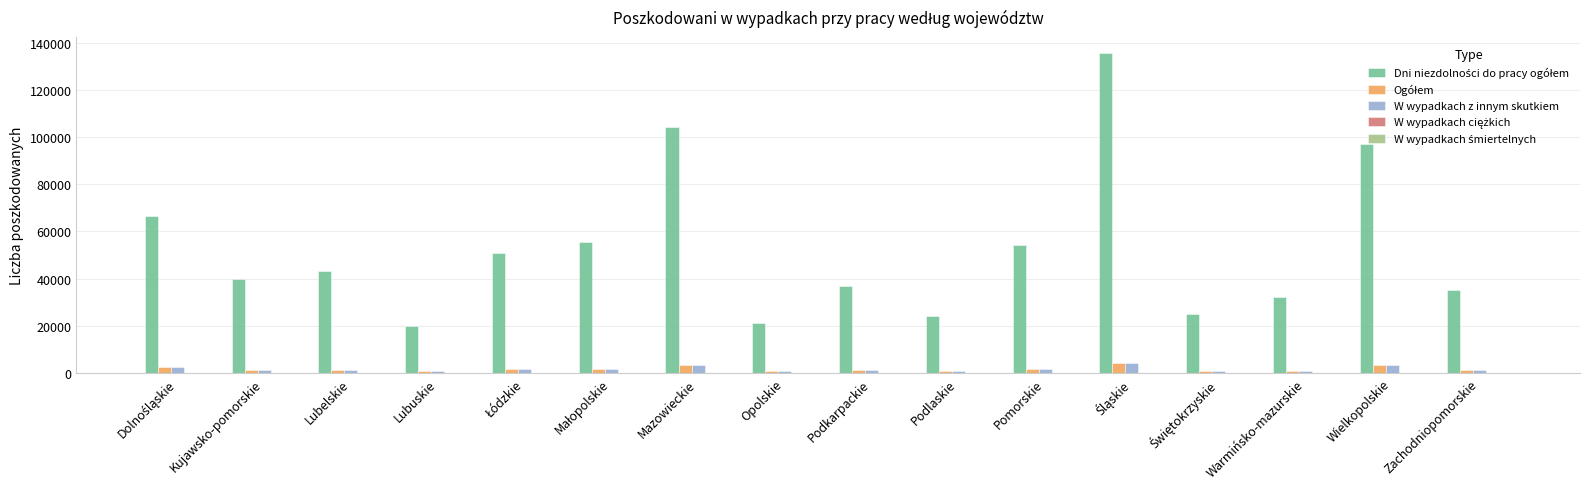

What is the greatest value displayed?

135663